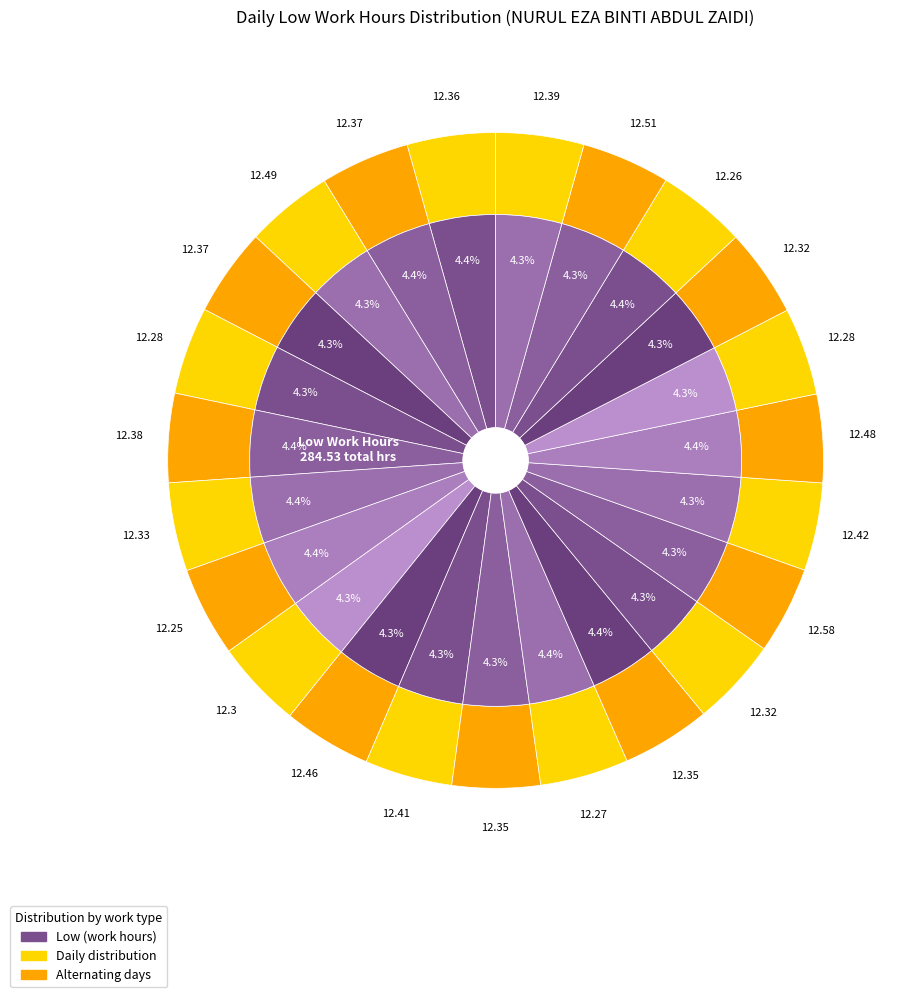

To the nearest percent, what portion does Day 5 represent?

4%